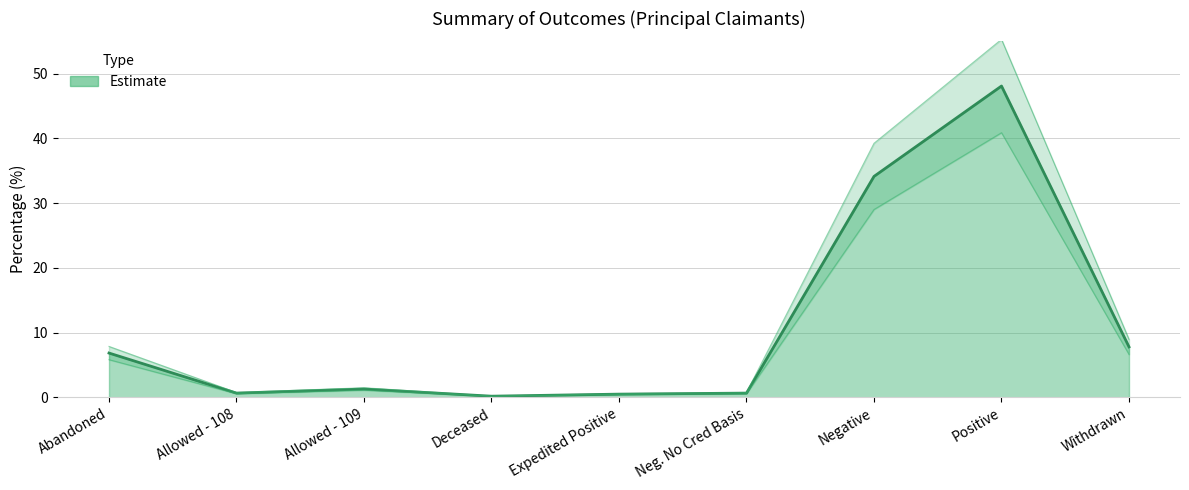

List the labels in order of value, smallest first.

Deceased, Expedited Positive, Allowed - 108, Neg. No Cred Basis, Allowed - 109, Abandoned, Withdrawn, Negative, Positive